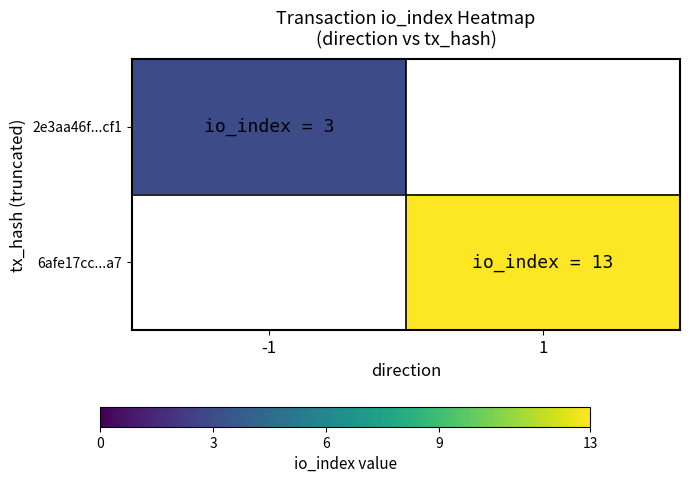

Rank the series at 1 from lowest to highest value.

2e3aa46f...cf1, 6afe17cc...a7